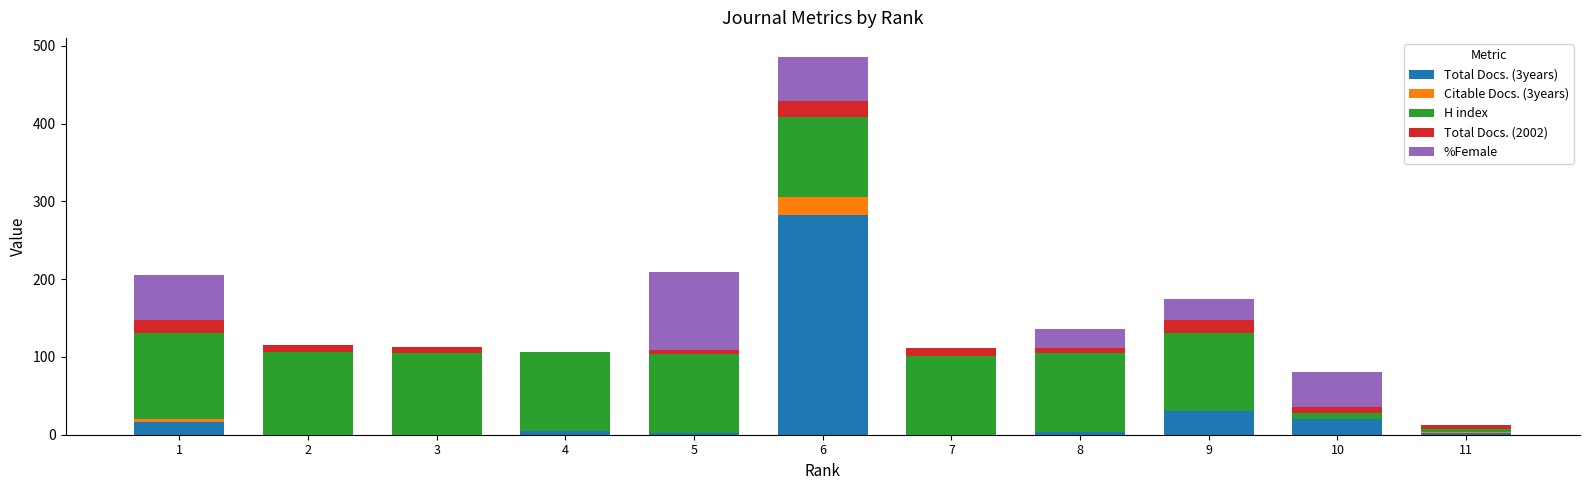

What is the approximate value of Total Docs. (3years) at 9, to the nearest 5?

30